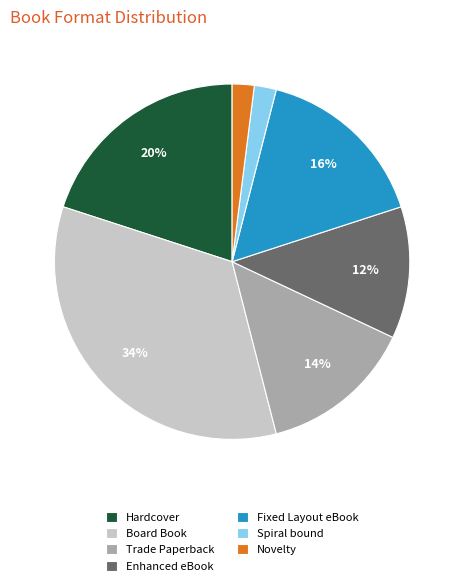

What percentage is the Board Book slice, to the nearest percent?

34%